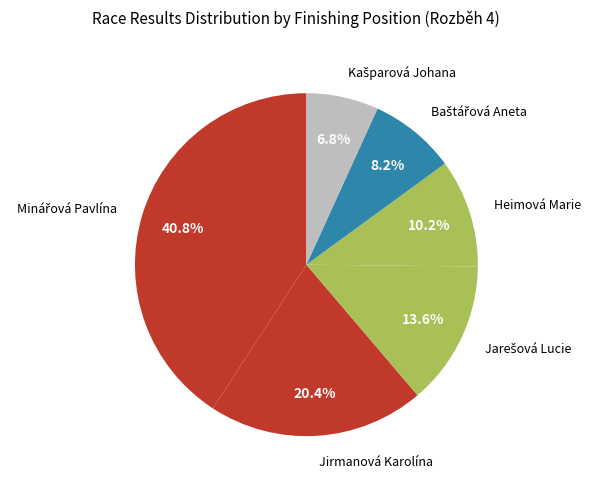

Does any single category account for the majority?

No